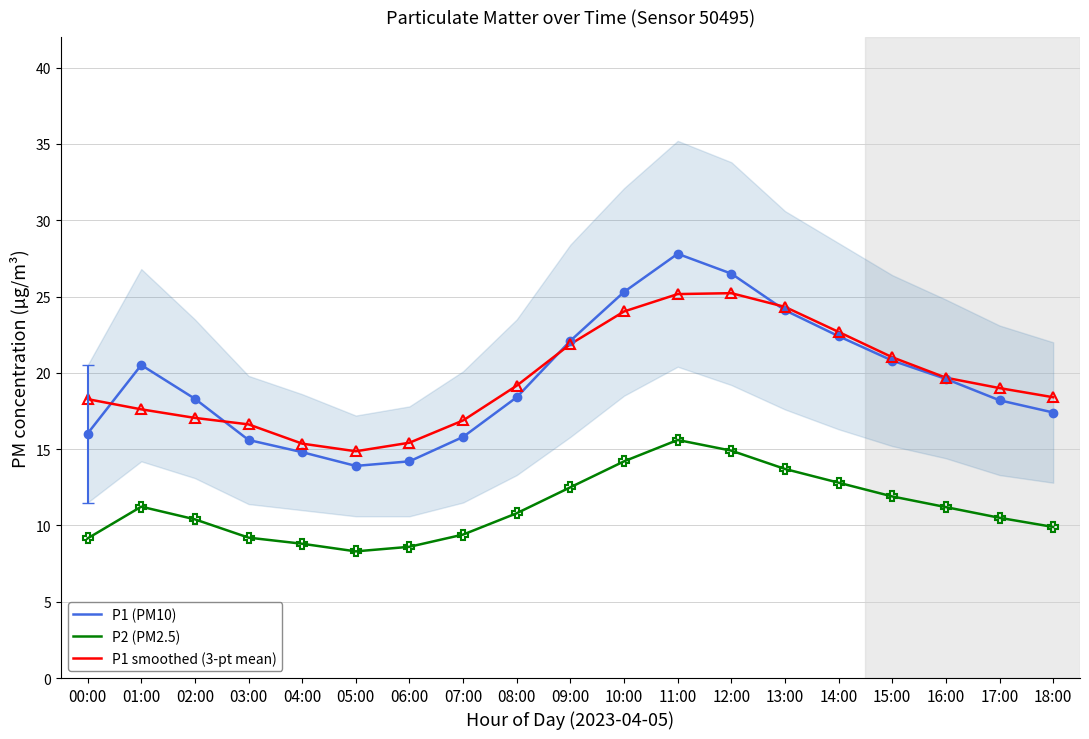

Is it true that P1 smoothed (3-pt mean) equals 31.7 at 13:00?

False